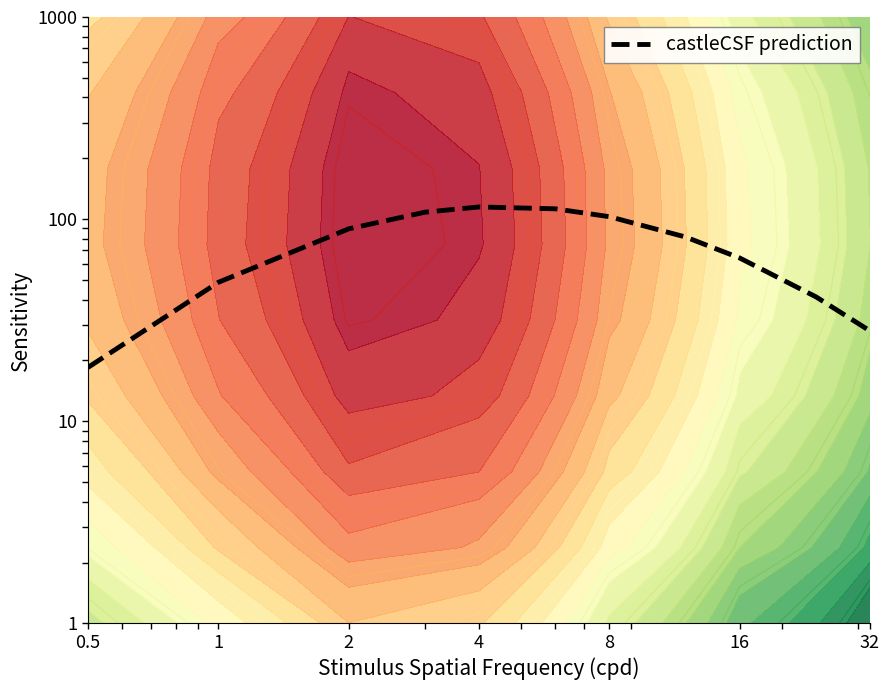

True or false: the data shows 18.5 at 0.5.

True